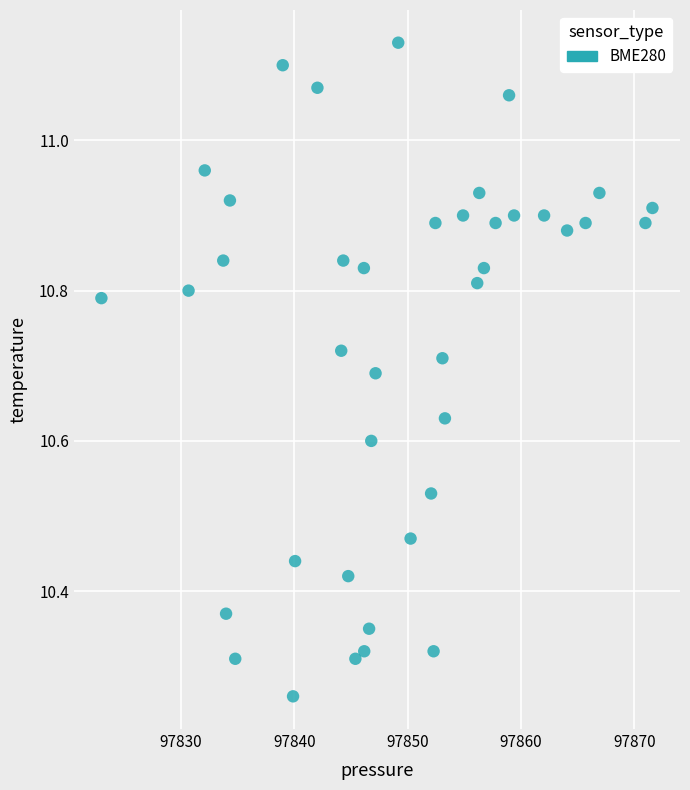

What is the range of Y values (max minus min)?

0.9